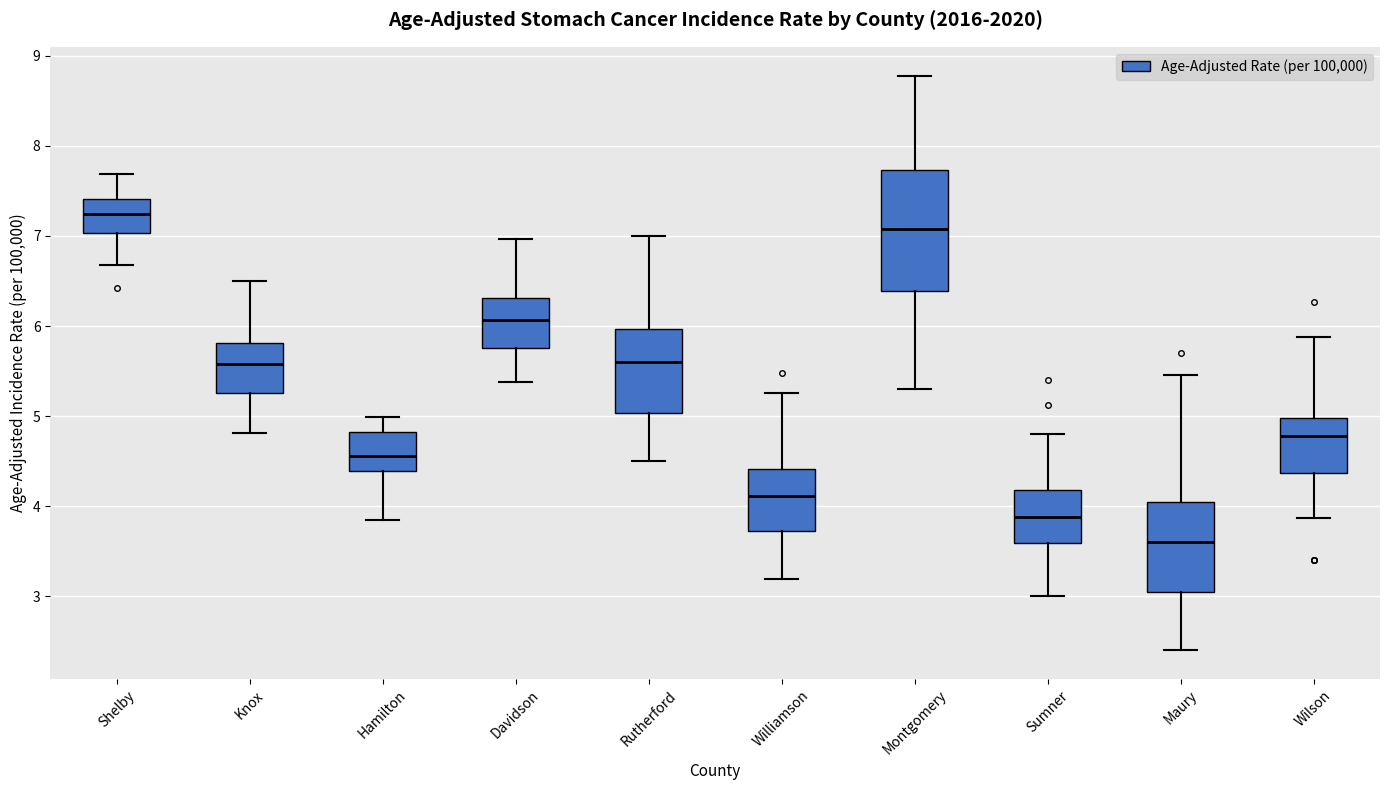

Reading left to right, read every box against the y-axis: the position of its median line, the range the box covers, and the ends of its whiskers. The values are not printed on the chart, so give them approximately, as read against the axis.

Shelby: median 7.2, box 7.0 to 7.4, whiskers 6.7 to 7.7
Knox: median 5.6, box 5.3 to 5.8, whiskers 4.8 to 6.5
Hamilton: median 4.6, box 4.4 to 4.8, whiskers 3.8 to 5.0
Davidson: median 6.1, box 5.8 to 6.3, whiskers 5.4 to 7.0
Rutherford: median 5.6, box 5.0 to 6.0, whiskers 4.5 to 7.0
Williamson: median 4.1, box 3.7 to 4.4, whiskers 3.2 to 5.3
Montgomery: median 7.1, box 6.4 to 7.7, whiskers 5.3 to 8.8
Sumner: median 3.9, box 3.6 to 4.2, whiskers 3.0 to 4.8
Maury: median 3.6, box 3.0 to 4.0, whiskers 2.4 to 5.5
Wilson: median 4.8, box 4.4 to 5.0, whiskers 3.9 to 5.9